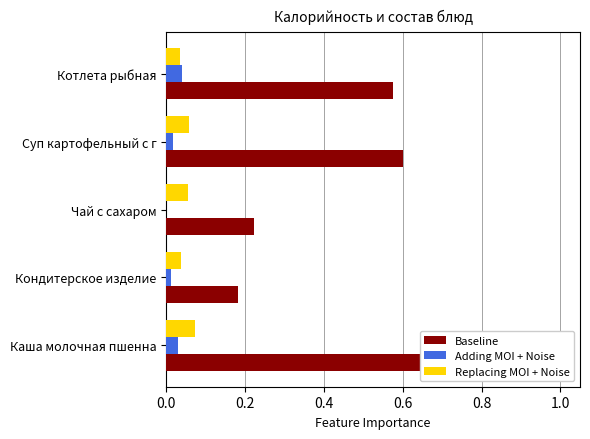

What is the value of the Baseline bar at the 2nd from the left?

0.2